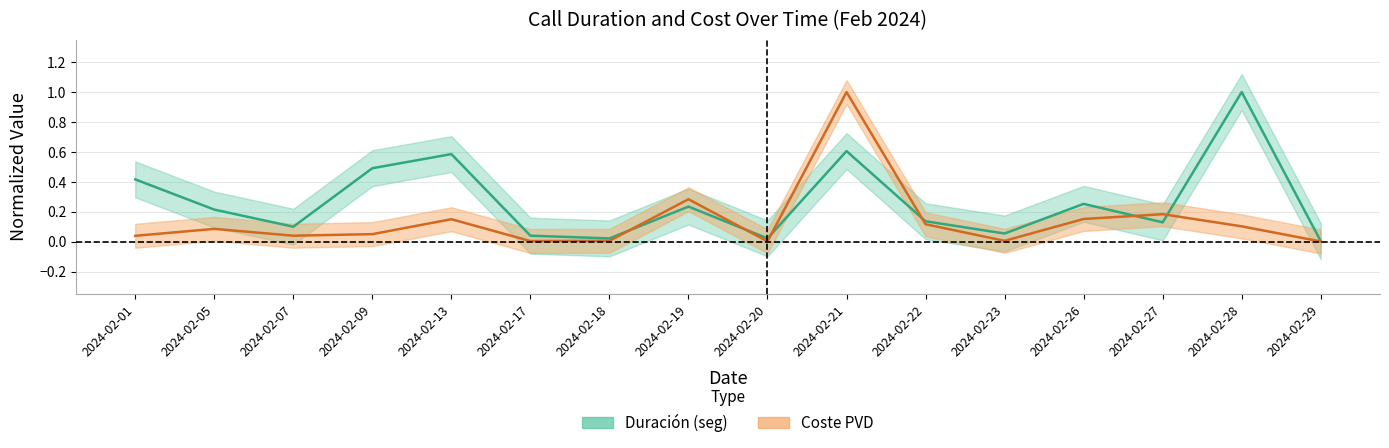

Rank the categories by Duracion_sum value from lowest to highest.

2024-02-29, 2024-02-18, 2024-02-20, 2024-02-17, 2024-02-23, 2024-02-07, 2024-02-27, 2024-02-22, 2024-02-05, 2024-02-19, 2024-02-26, 2024-02-01, 2024-02-09, 2024-02-13, 2024-02-21, 2024-02-28